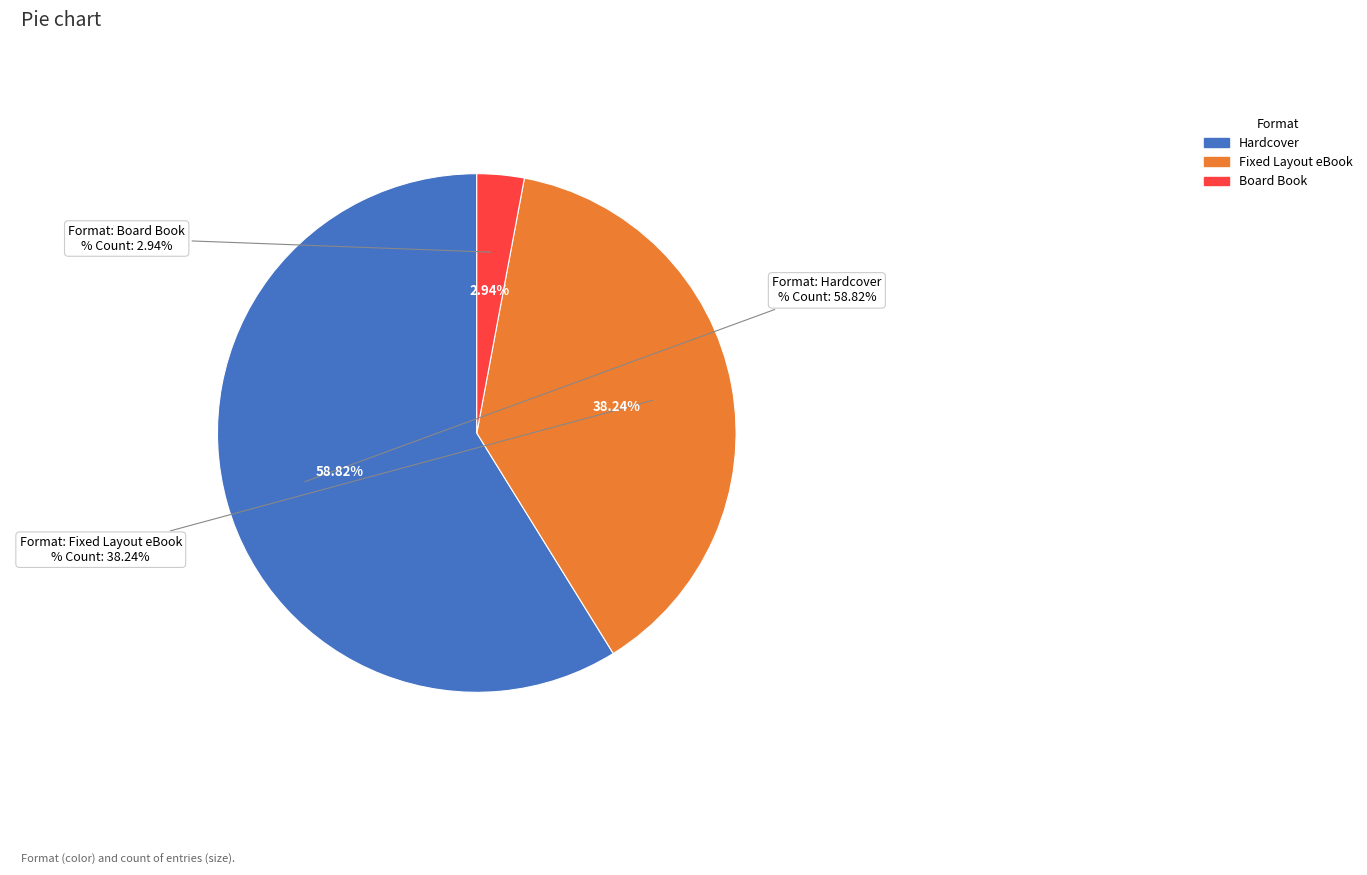

What percentage do Fixed Layout eBook and Board Book together represent?

41.2%